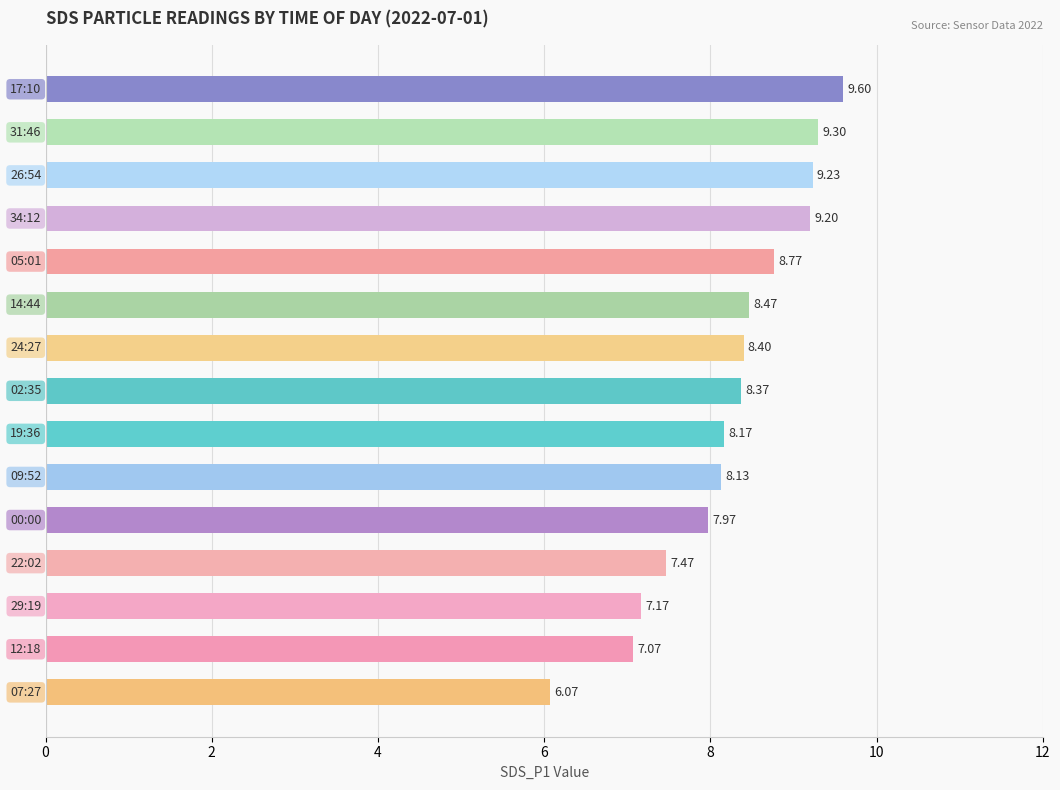

What is the average value?

8.2